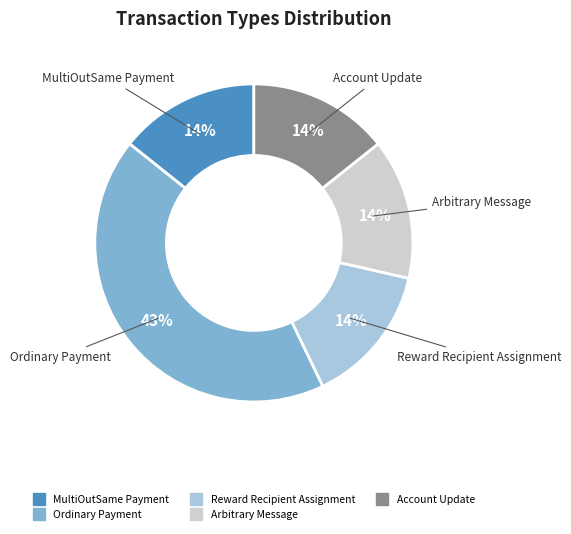

Do Account Update and Ordinary Payment together represent more than half of the pie?

Yes